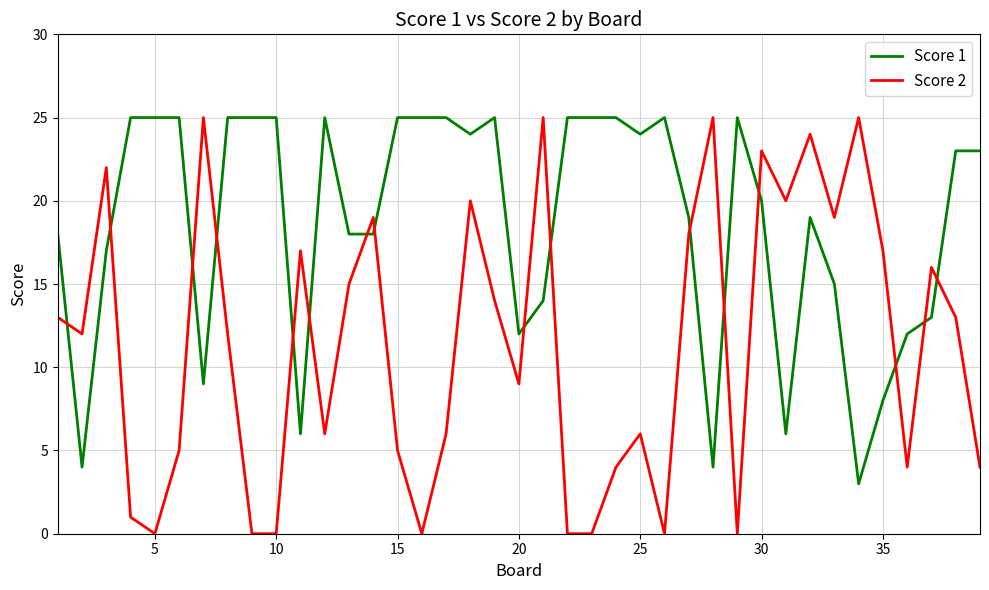

Rank the series by their average value, from lowest to highest.

Score 2, Score 1